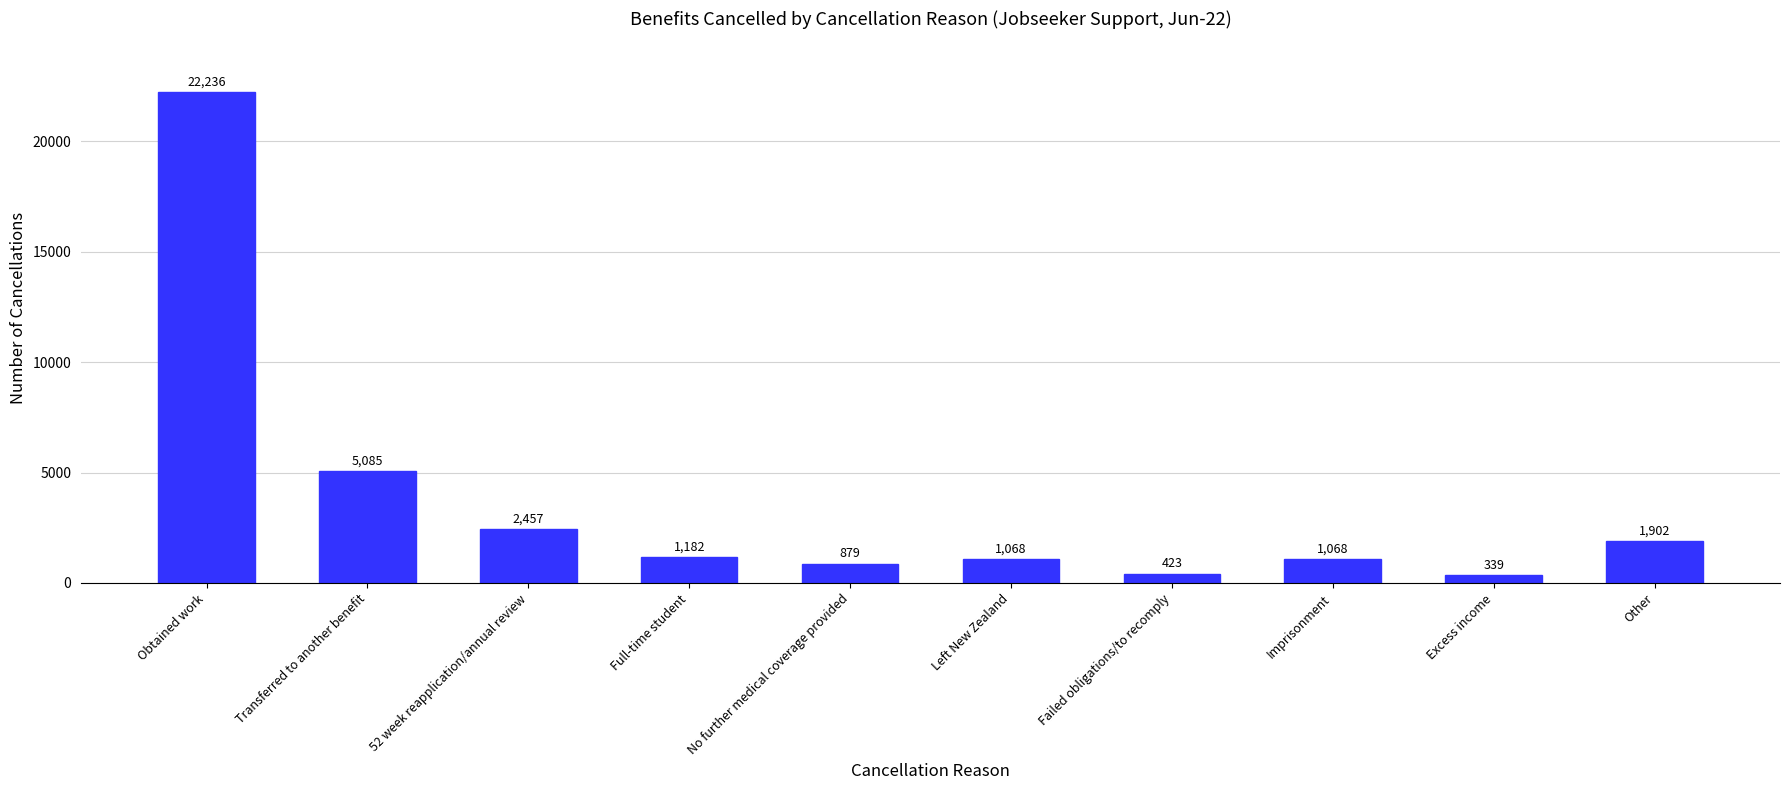

What position from the left is Failed obligations/to recomply?

7